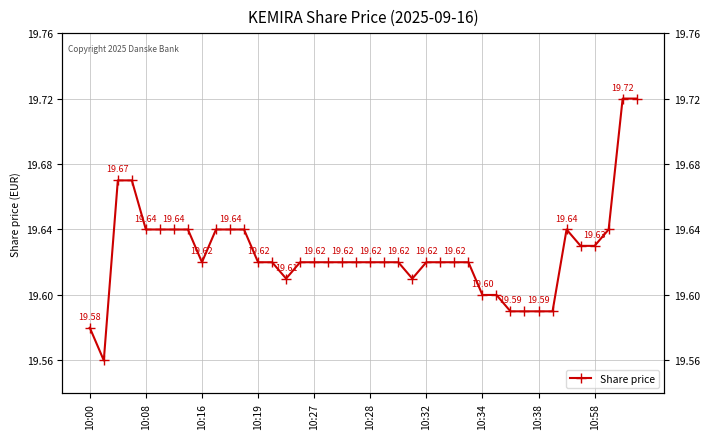

What is the change in value from 10:34 to 39?

+0.1